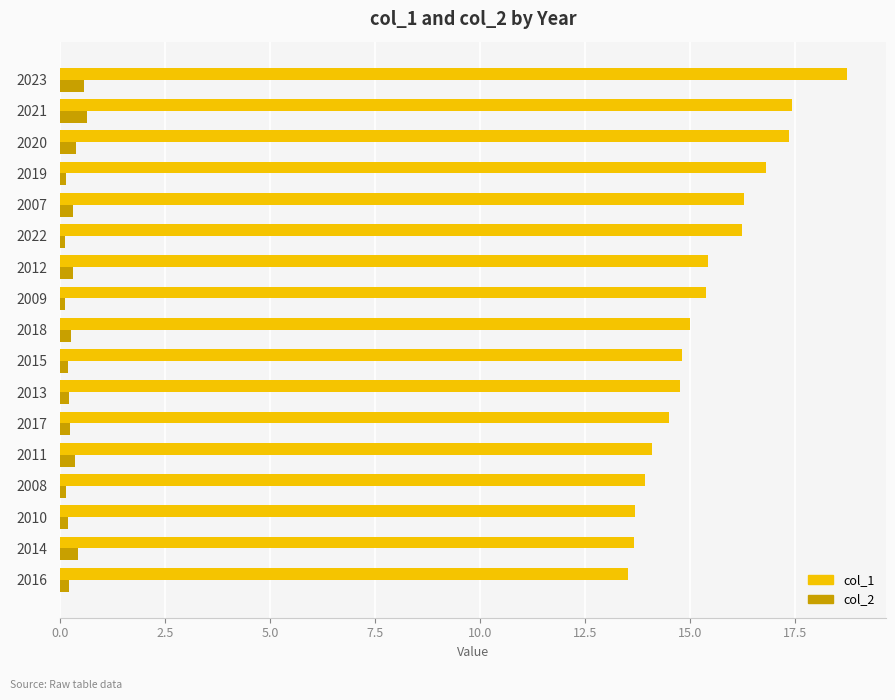

Which series has the largest total across all categories?

col_1